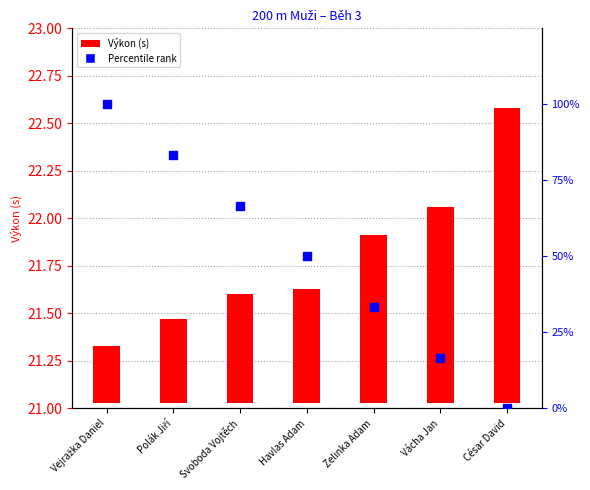

Is the value of Percentile rank at Havlas Adam greater than the value of Výkon (s) at Vejražka Daniel?

Yes